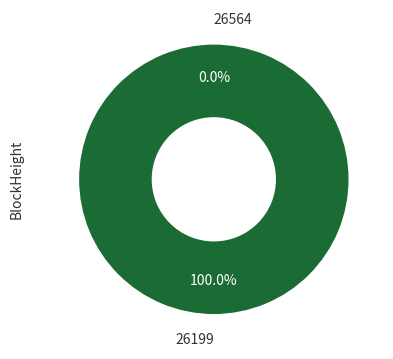

Rank the categories by value from highest to lowest.

26199, 26564